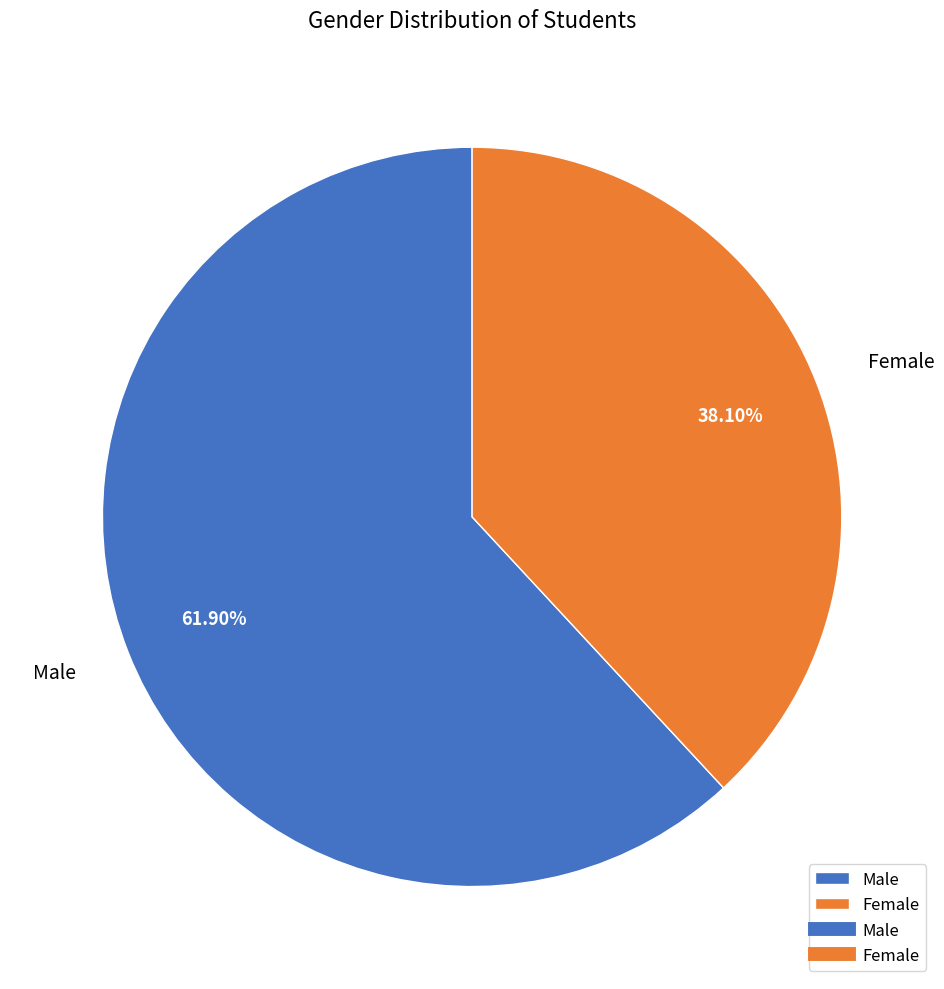

Approximately how many times larger is the value at Female compared to Male?

0.6